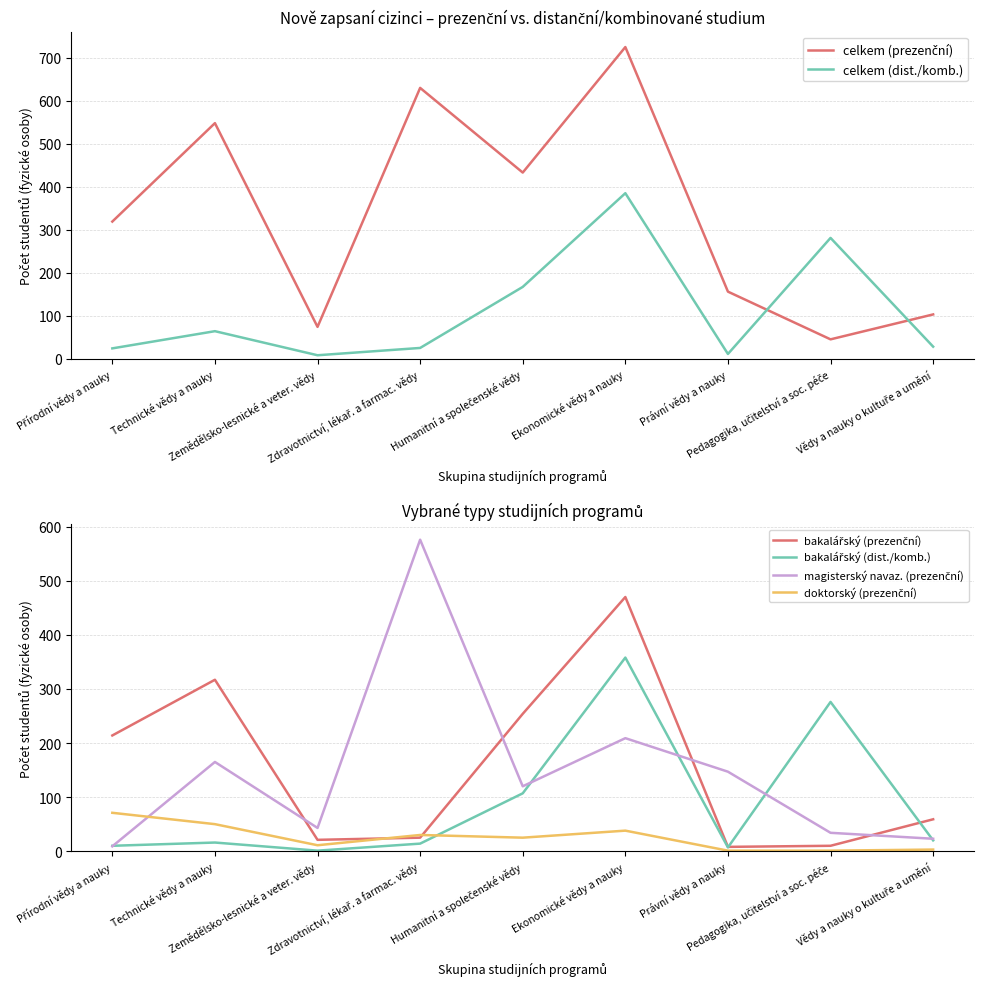

At which category is the sum across all series the highest?

Ekonomické vědy a nauky